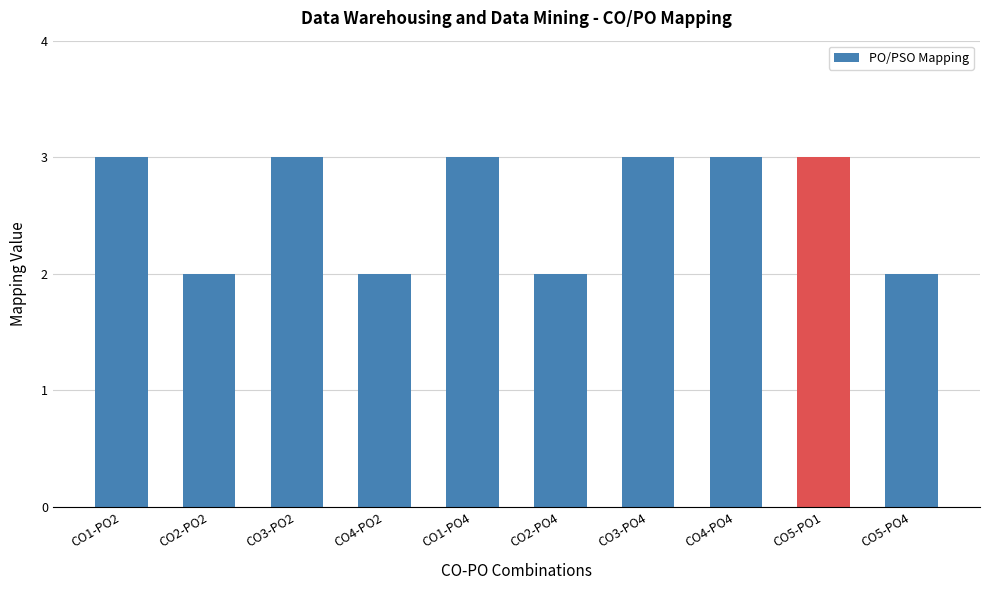

What is the minimum value shown in the chart?

2